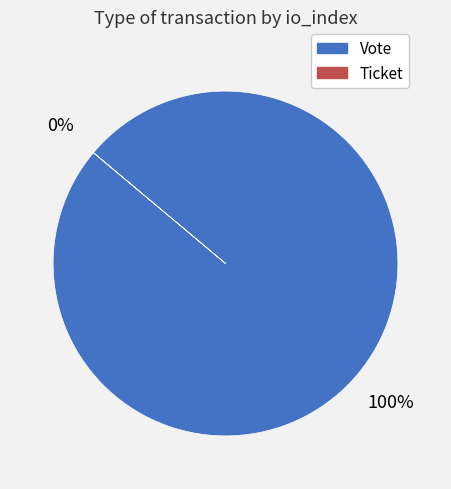

Rank the categories by value from highest to lowest.

Vote, Ticket